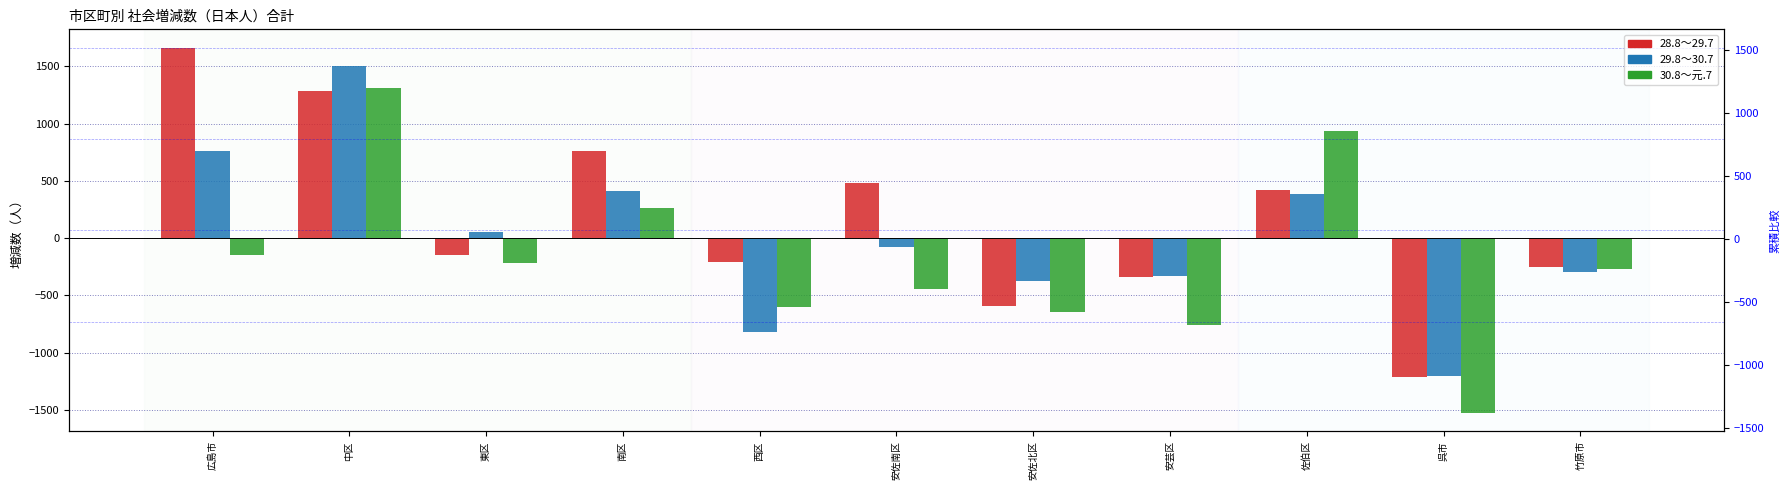

At how many categories does at least one series exceed -296?

8